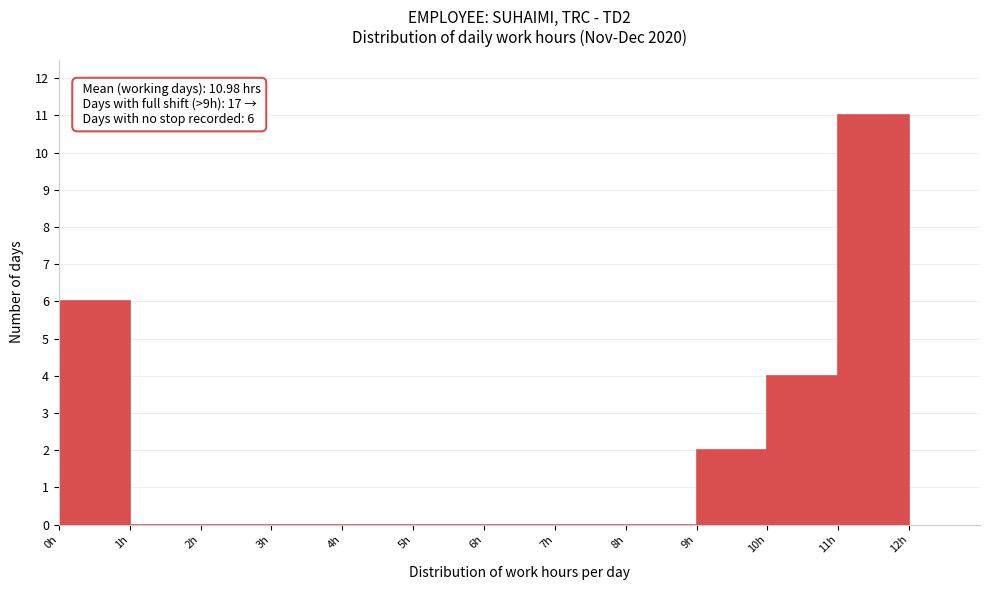

Which range on the x-axis has the tallest bar?

11 to 12